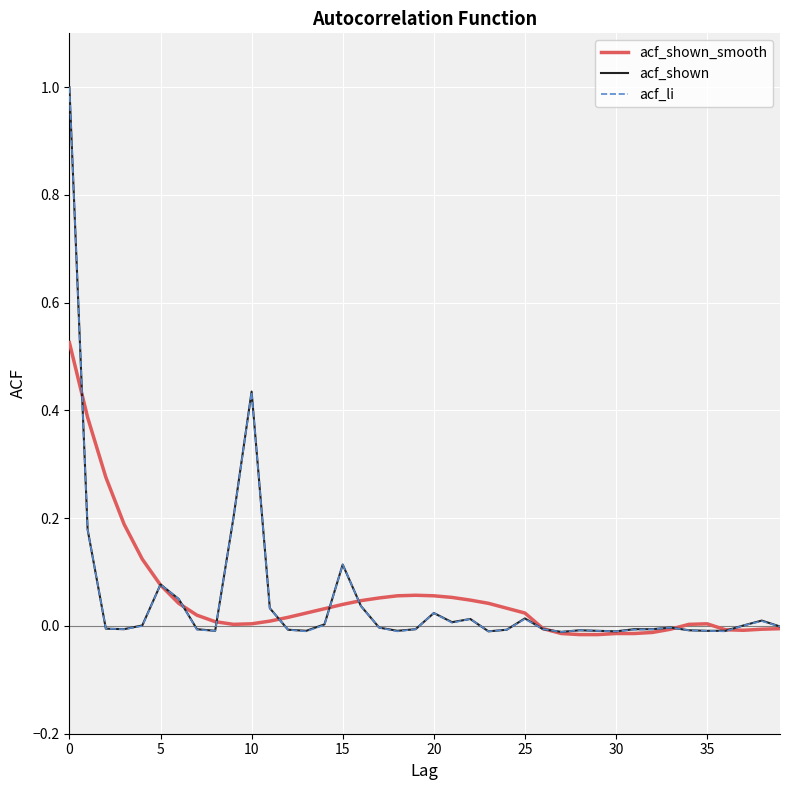

What is the highest value of the acf_li series?

1.0